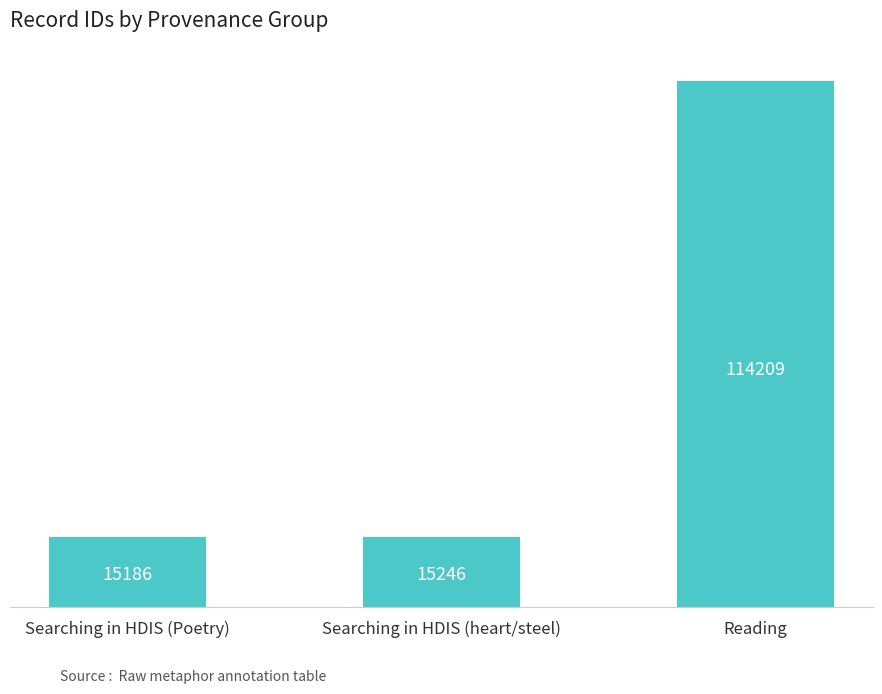

Reading left to right, extract all data points from this chart.

Searching in HDIS (Poetry)=15186	Searching in HDIS (heart/steel)=15246	Reading=114209